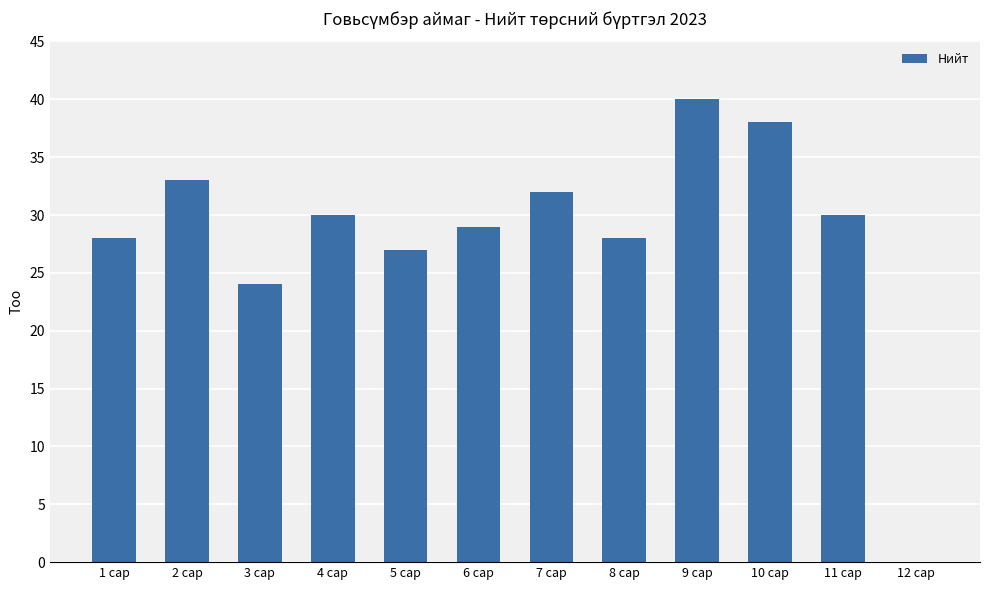

Reading right to left, what are all the values shown in this chart?

12 сар=0	11 сар=30	10 сар=38	9 сар=40	8 сар=28	7 сар=32	6 сар=29	5 сар=27	4 сар=30	3 сар=24	2 сар=33	1 сар=28